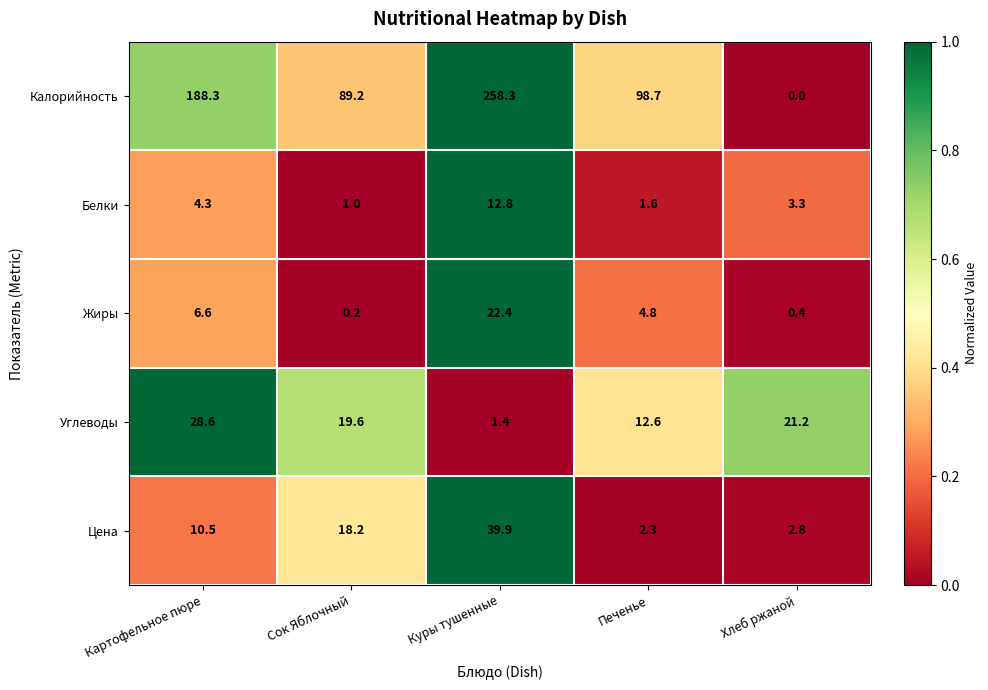

What is the total value across all series at Куры тушенные?

334.8